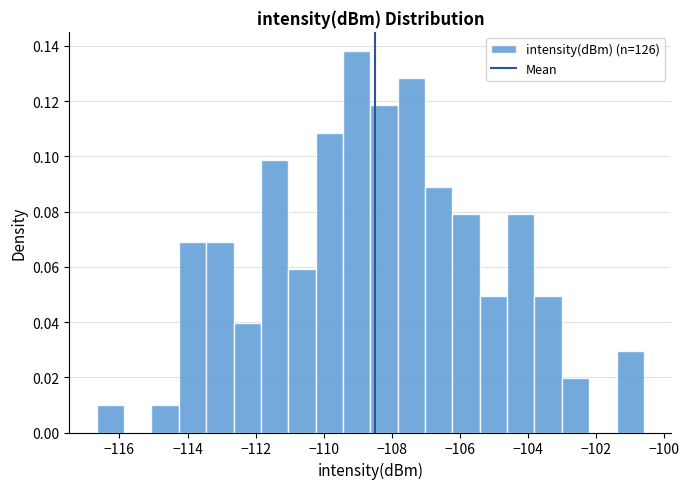

Reading left to right, transcribe this chart: for each bar, give the range it covers on the x-axis and its height. Neither the bar edges nor the heights are printed on the chart, so give them approximately, as read against the axes.

-116.6 to -115.8: 0.010
-115.8 to -115.0: 0
-115.0 to -114.2: 0.010
-114.2 to -113.4: 0.070
-113.4 to -112.6: 0.070
-112.6 to -111.8: 0.040
-111.8 to -111.0: 0.098
-111.0 to -110.2: 0.060
-110.2 to -109.4: 0.108
-109.4 to -108.6: 0.138
-108.6 to -107.8: 0.118
-107.8 to -107.0: 0.128
-107.0 to -106.2: 0.088
-106.2 to -105.4: 0.078
-105.4 to -104.6: 0.050
-104.6 to -103.8: 0.078
-103.8 to -103.0: 0.050
-103.0 to -102.2: 0.020
-102.2 to -101.4: 0
-101.4 to -100.6: 0.030